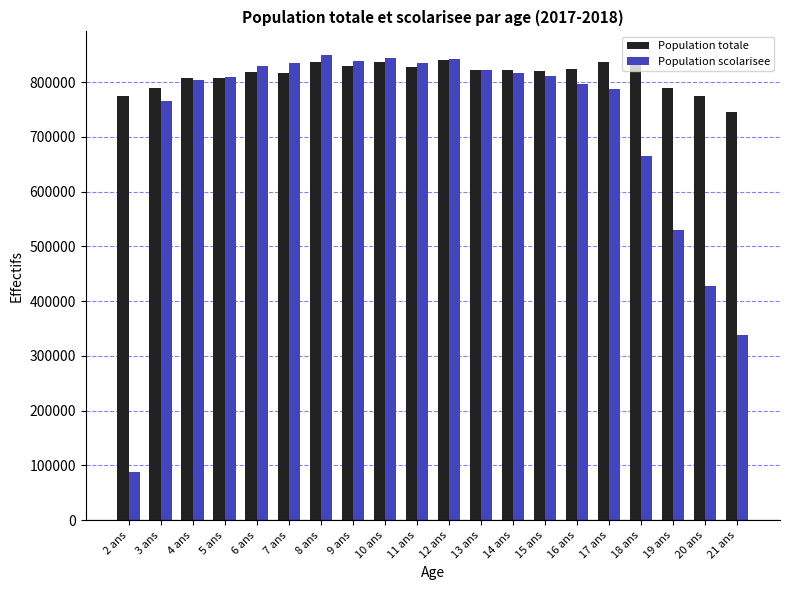

Which series has the largest range (max minus min)?

Population scolarisee